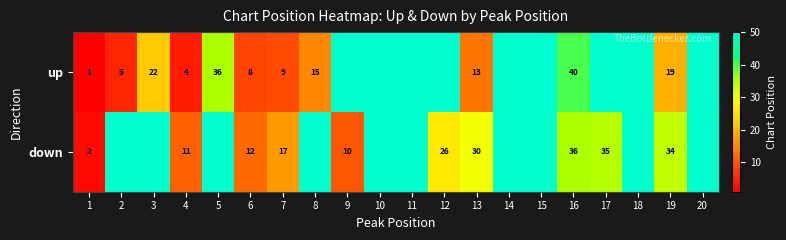

What is the sum of the up values at 6 and 16?

48